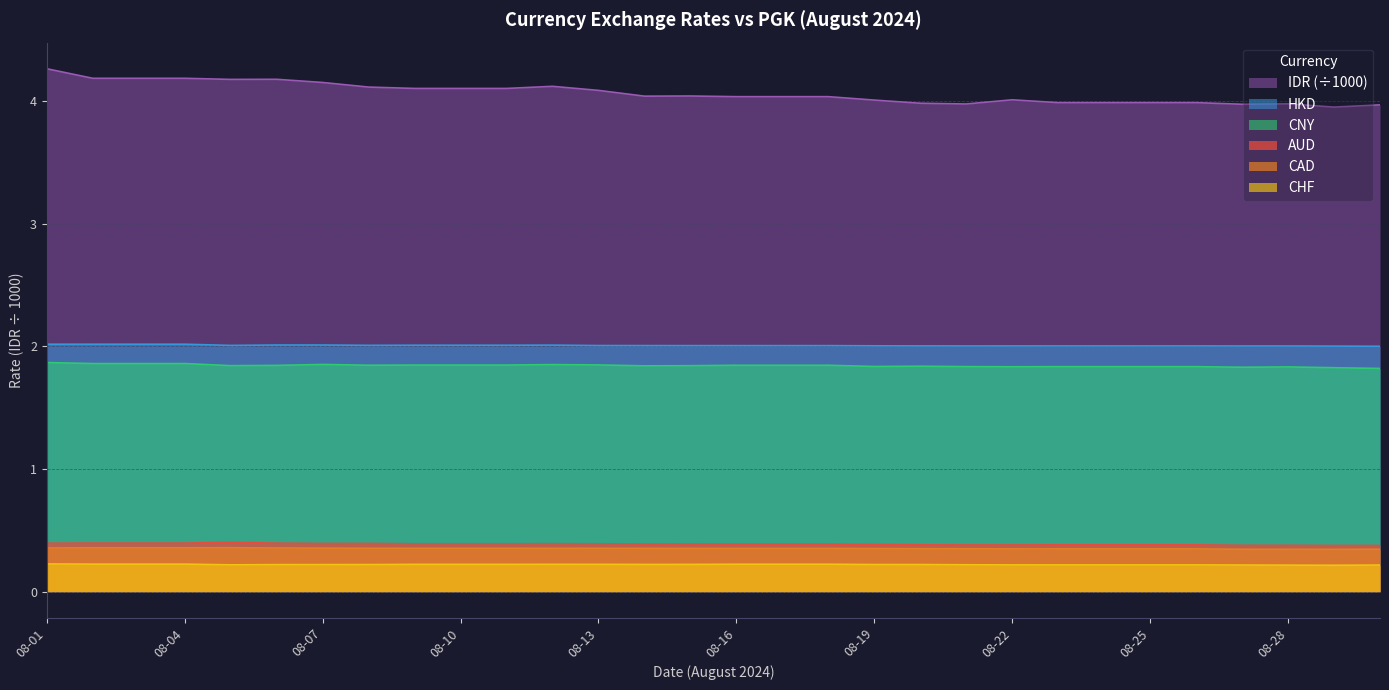

What is the minimum value for IDR_scaled?

4.0